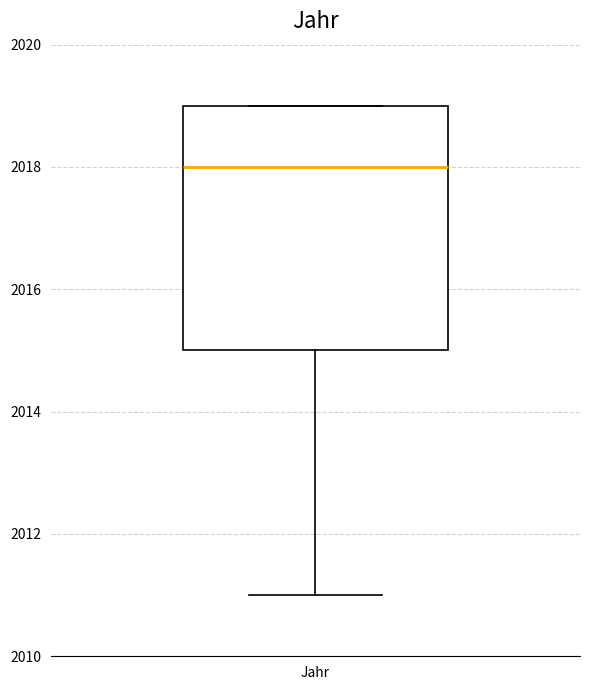

Where does the lower whisker of the box for Jahr end on the y-axis? The values are not printed on the chart, so give them approximately, as read against the axis.

2011